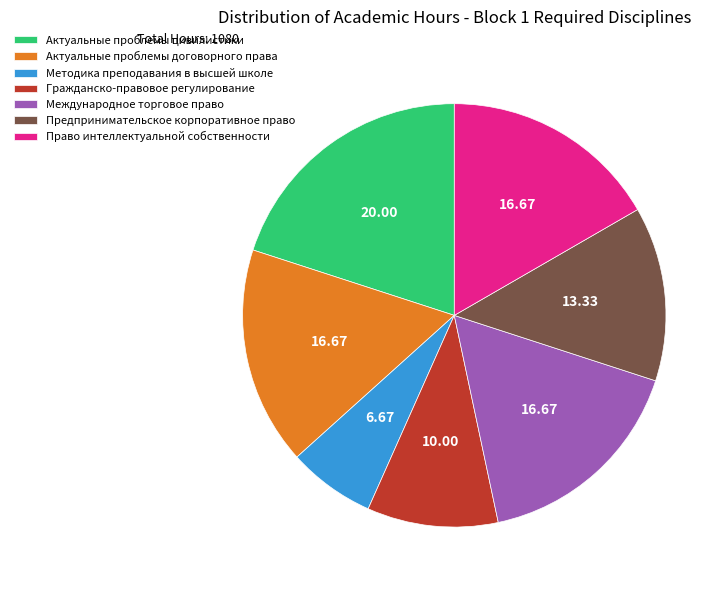

Do Предпринимательское корпоративное право and Актуальные проблемы цивилистики together represent more than half of the pie?

No